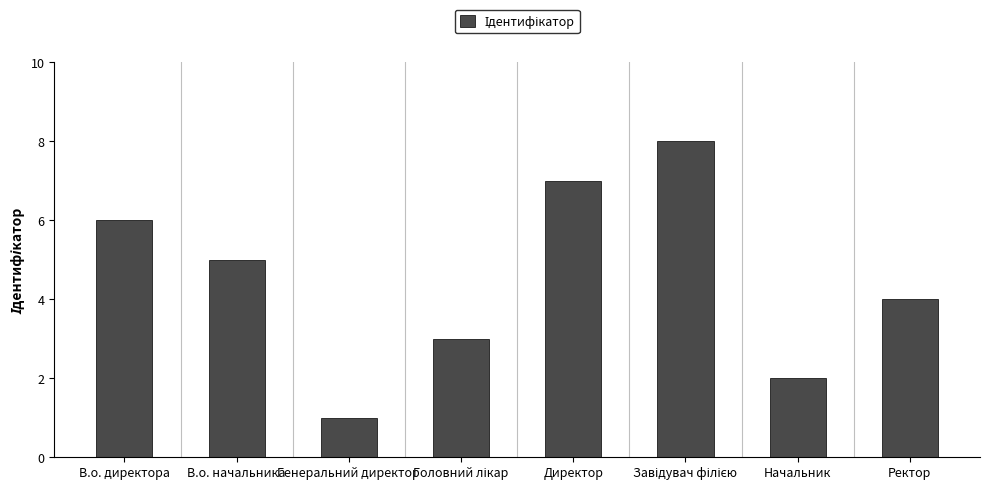

What position from the left is В.о. начальника?

2